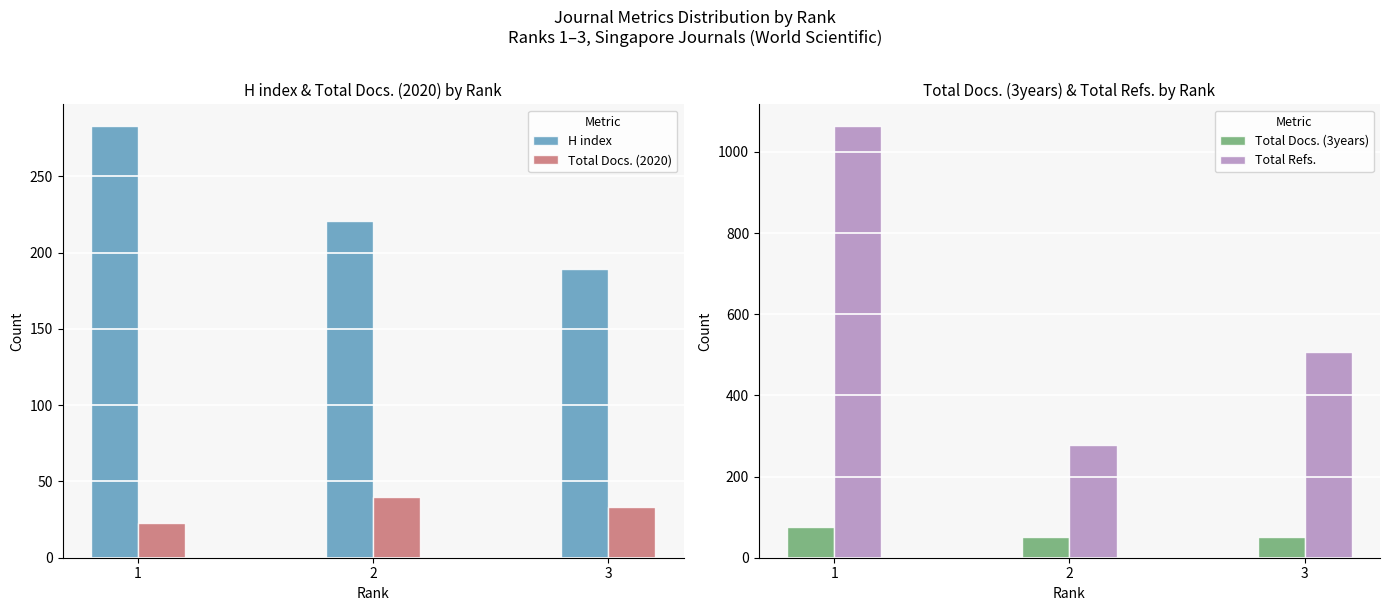

What value does the Total Refs. series have at 2?

278